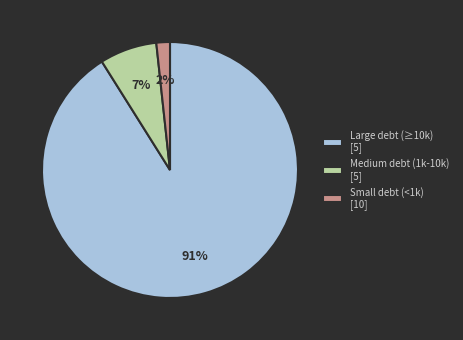

Rank the categories by value from lowest to highest.

Small debt (<1k) [10], Medium debt (1k-10k) [5], Large debt (≥10k) [5]